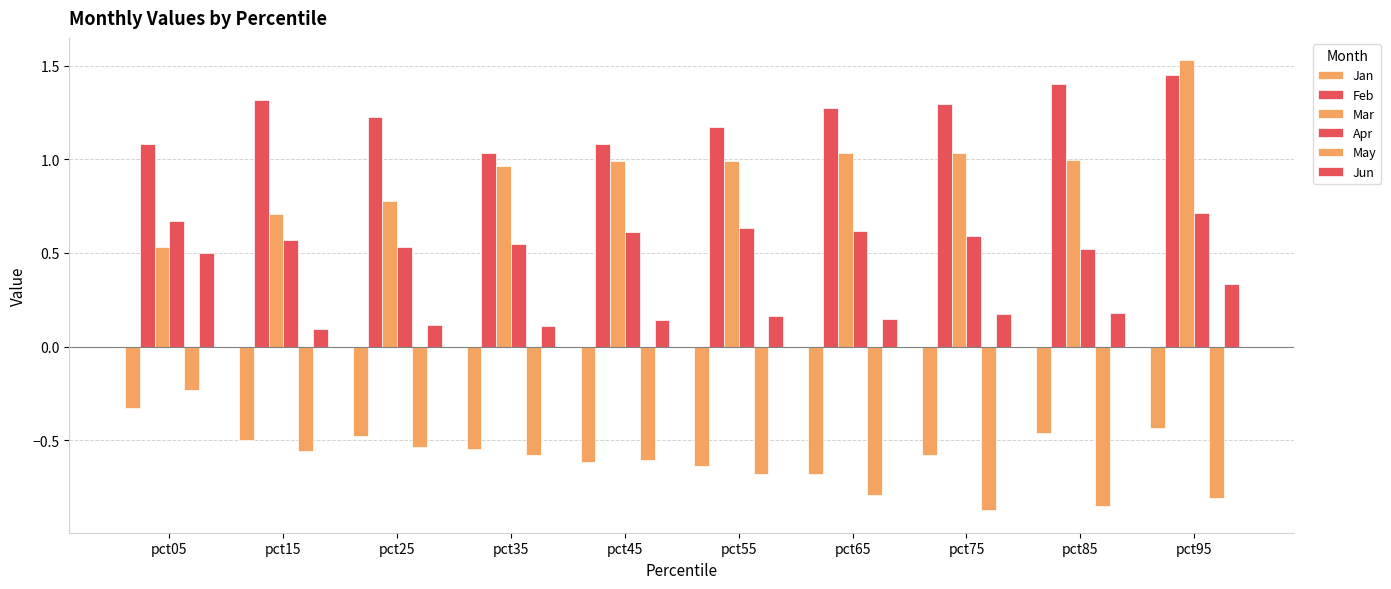

Which category has the highest value in the Jan series?

pct05